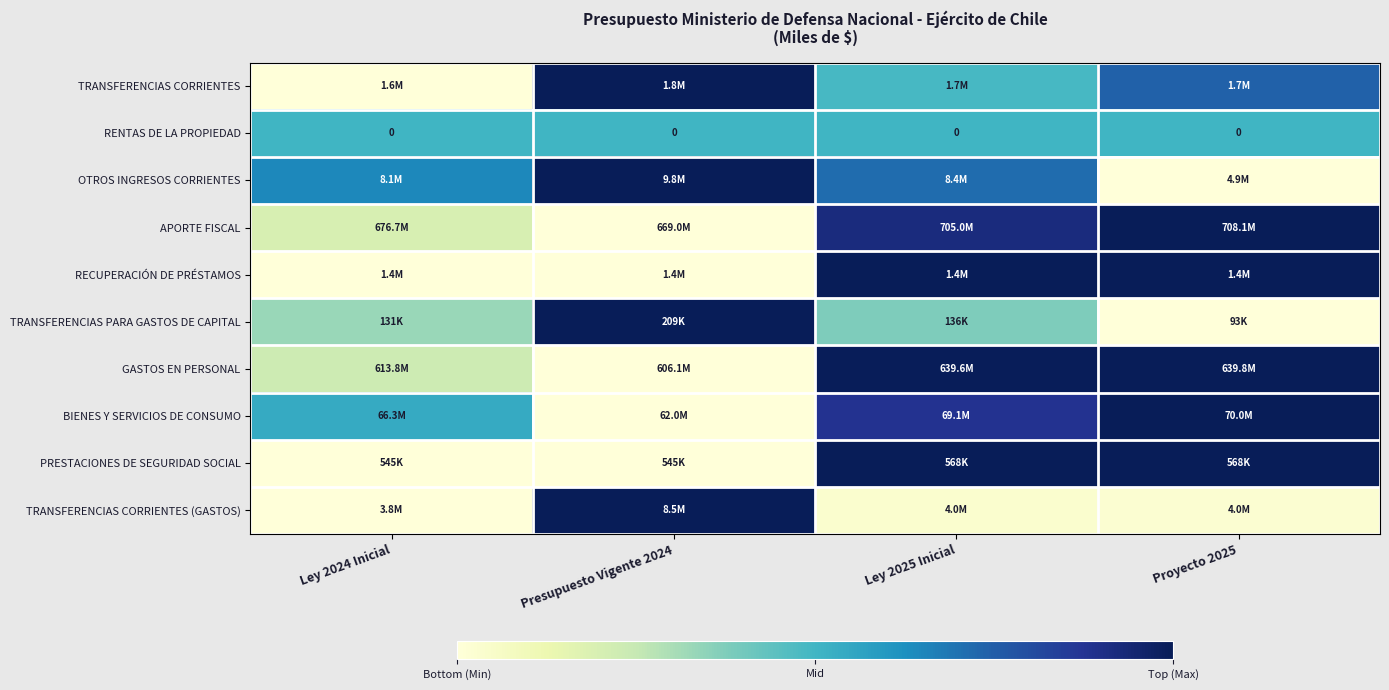

How many OTROS INGRESOS CORRIENTES values are between 0 and 1?

4